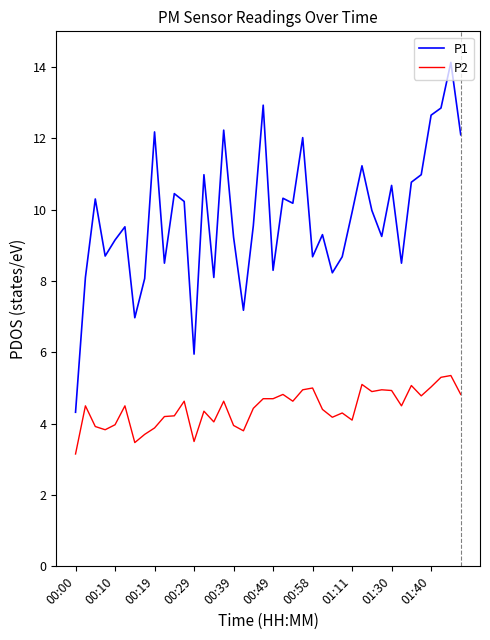

List the series in order of their peak value, highest first.

P1, P2